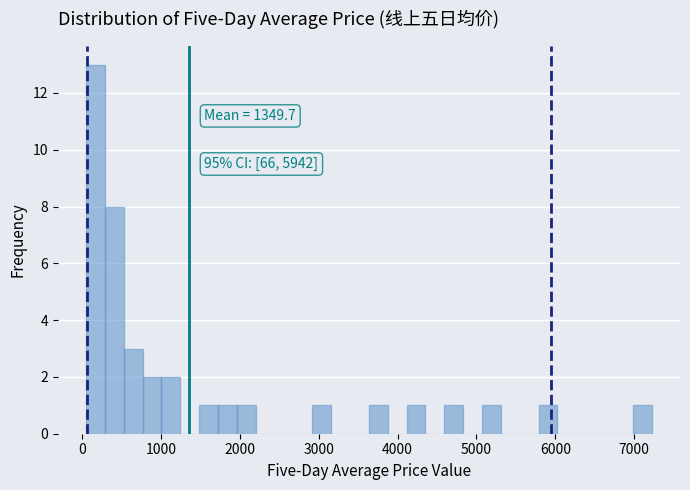

Around what value on the x-axis is the tallest bar? Give the approximate position of its centre, as read against the axis.

200